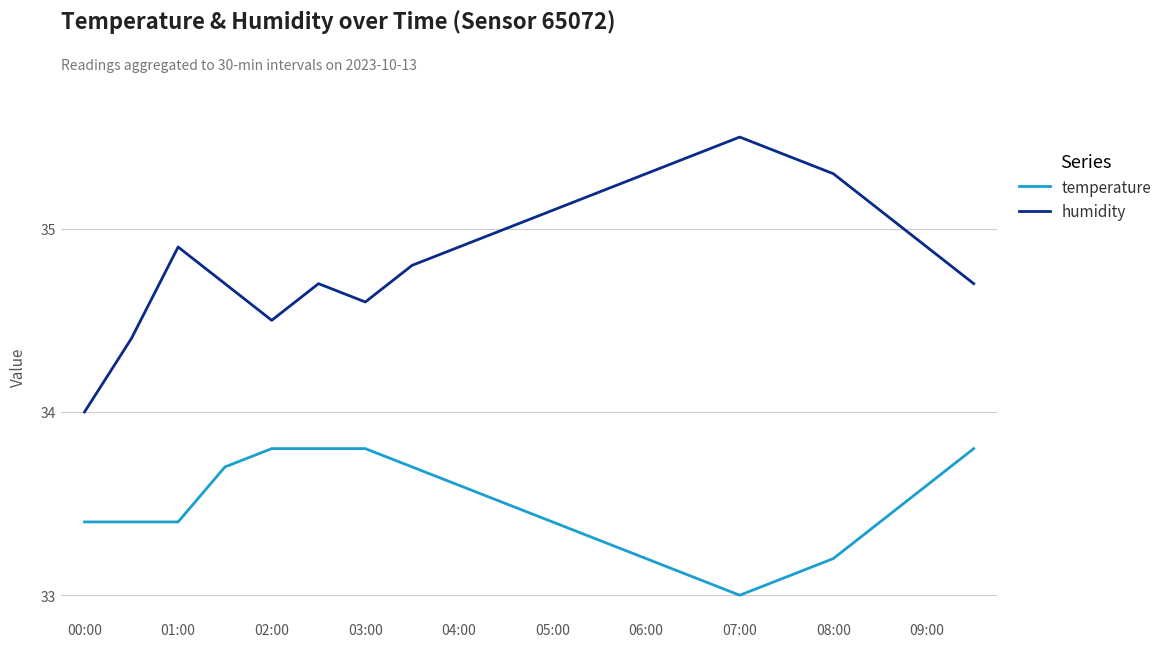

What is the difference between the maximum and minimum values in the humidity series?

1.5